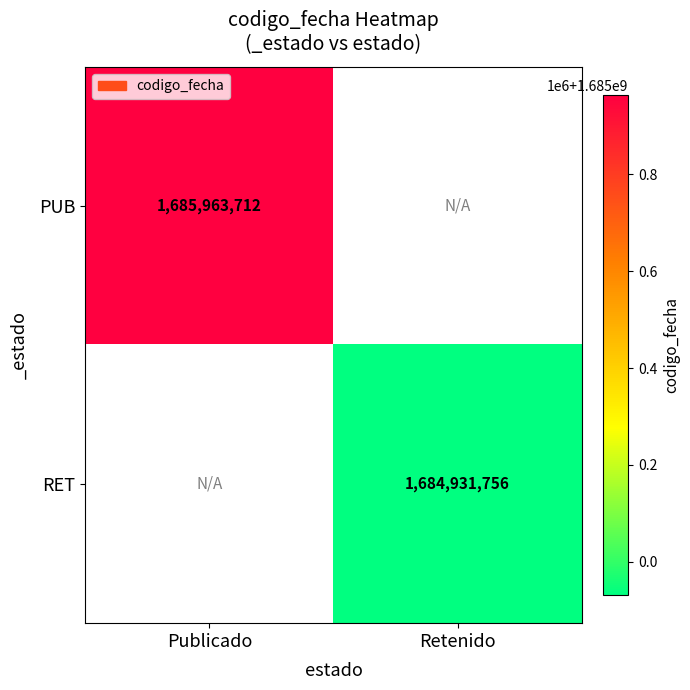

Is it true that RET equals 1684931756 at Retenido?

True